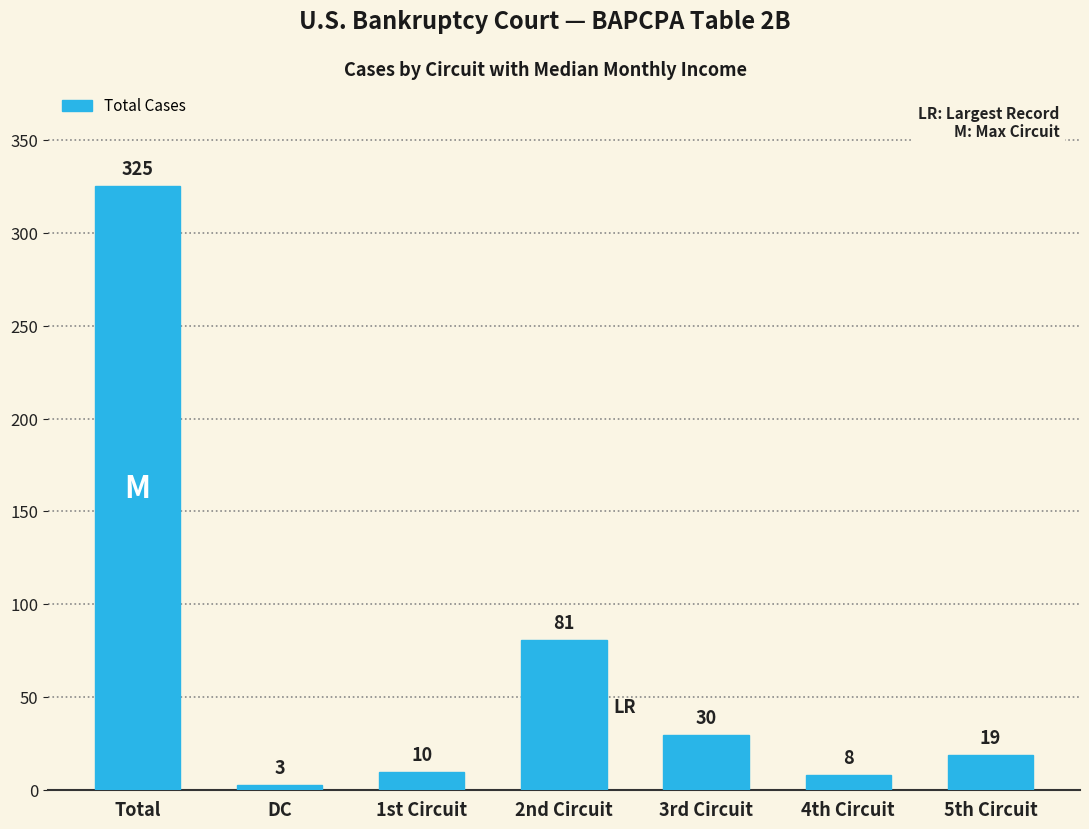

At which label is the value closest to 164?

2nd Circuit